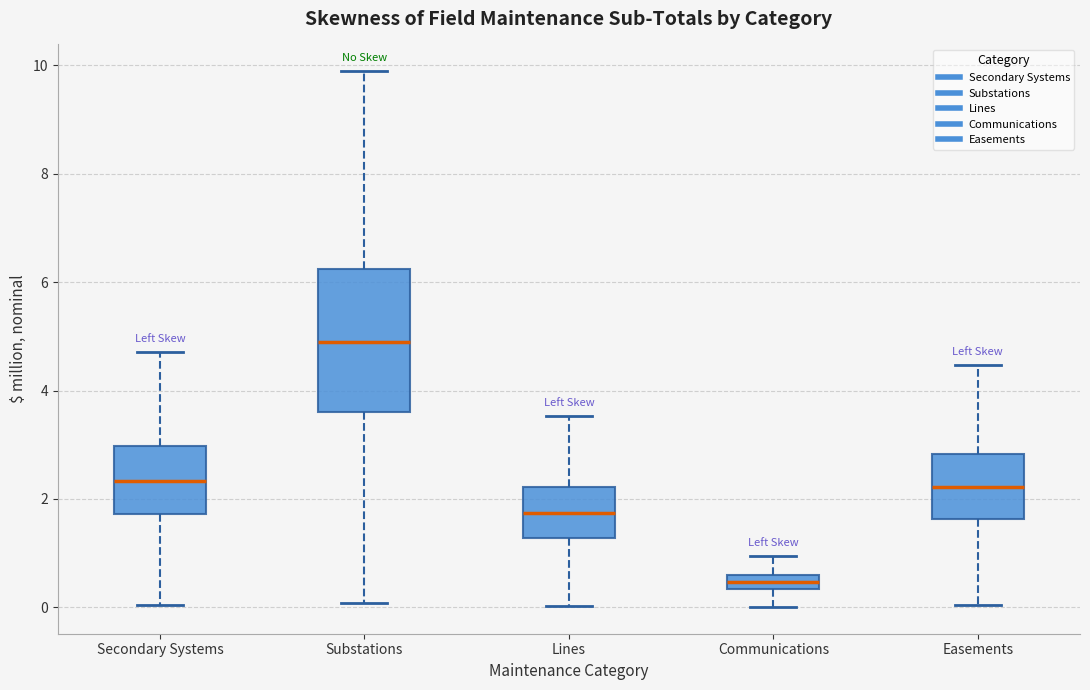

Which box has the highest median line?

Substations